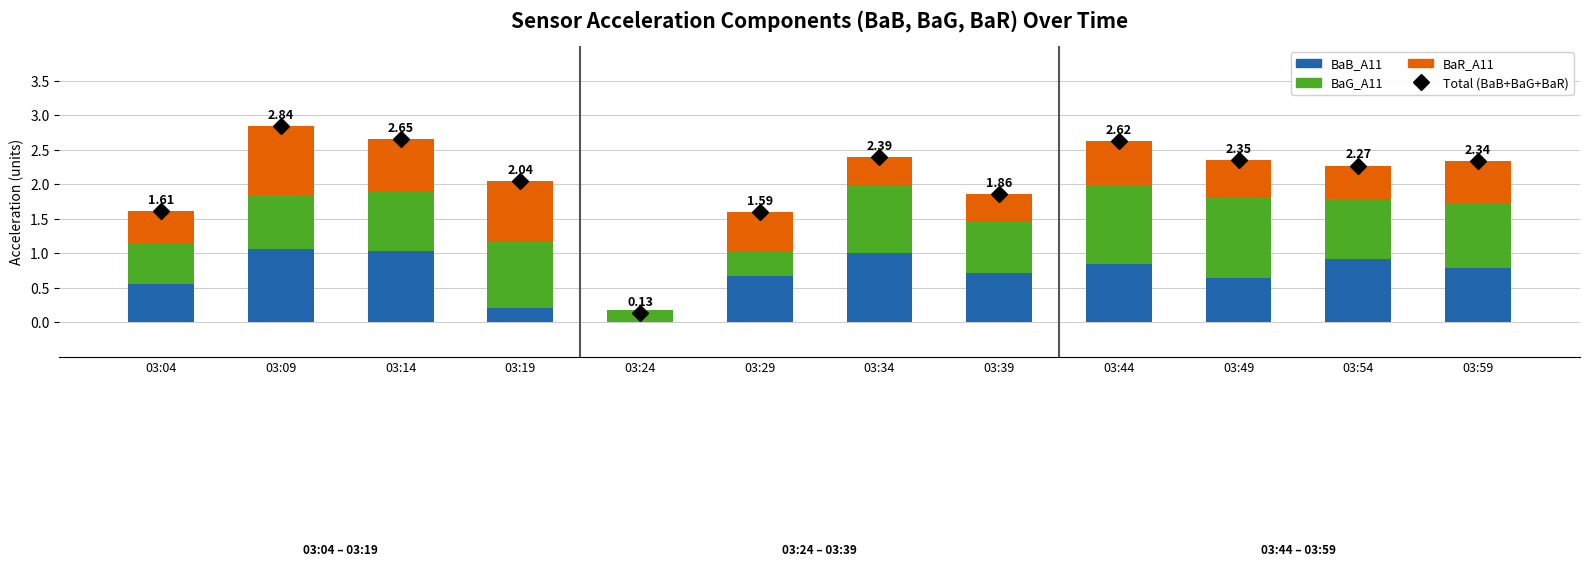

What is the sum of the BaB_A11 values at 03:39 and 03:34?

1.7